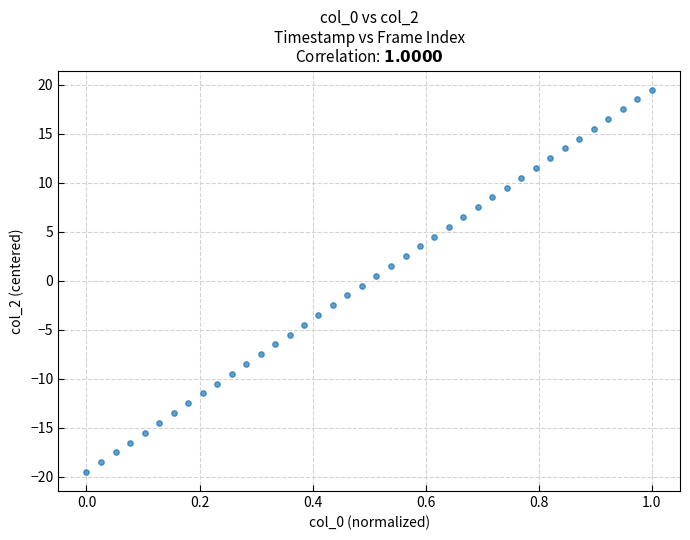

What is the range of Y values (max minus min)?

39.0